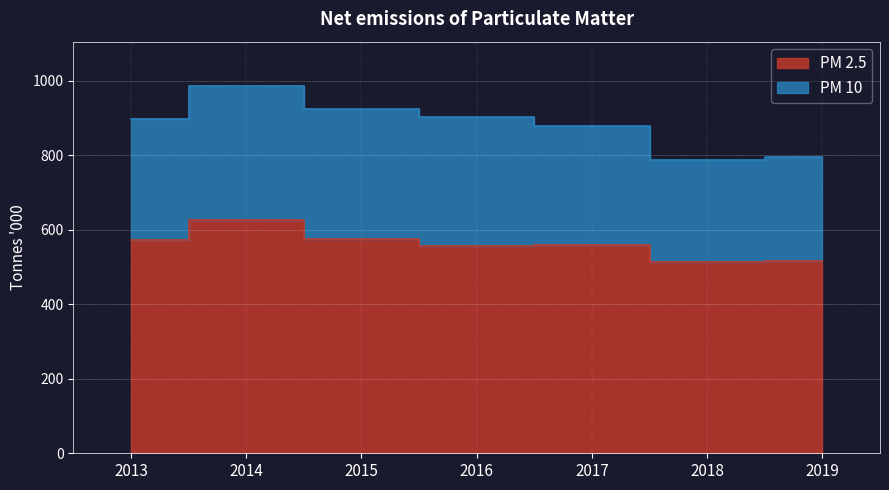

What is the value of the 5th point from the left?

559